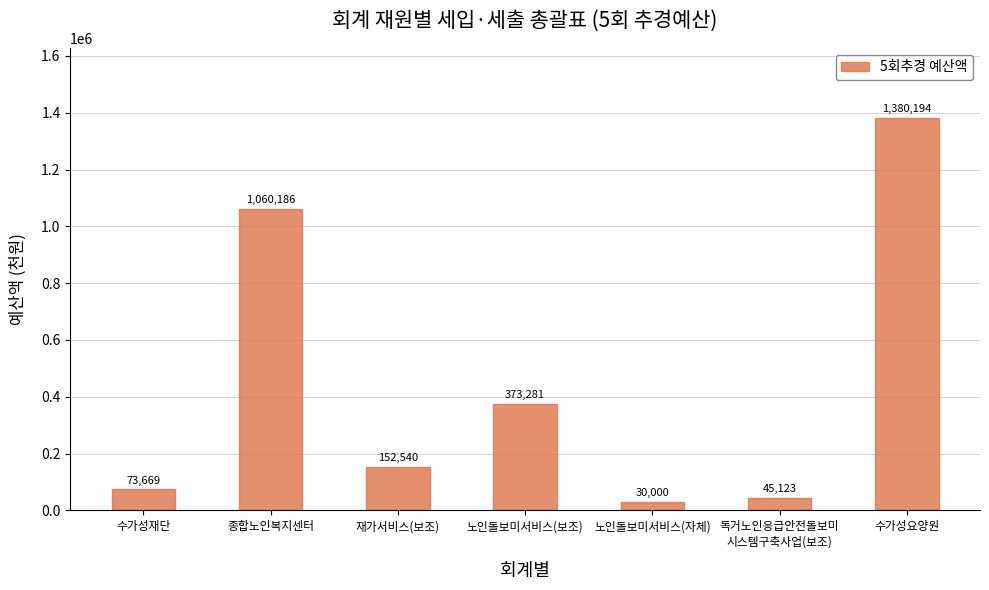

List the labels in order of value, largest first.

수가성요양원, 종합노인복지센터, 노인돌보미서비스(보조), 재가서비스(보조), 수가성재단, 독거노인응급안전돌보미
시스템구축사업(보조), 노인돌보미서비스(자체)